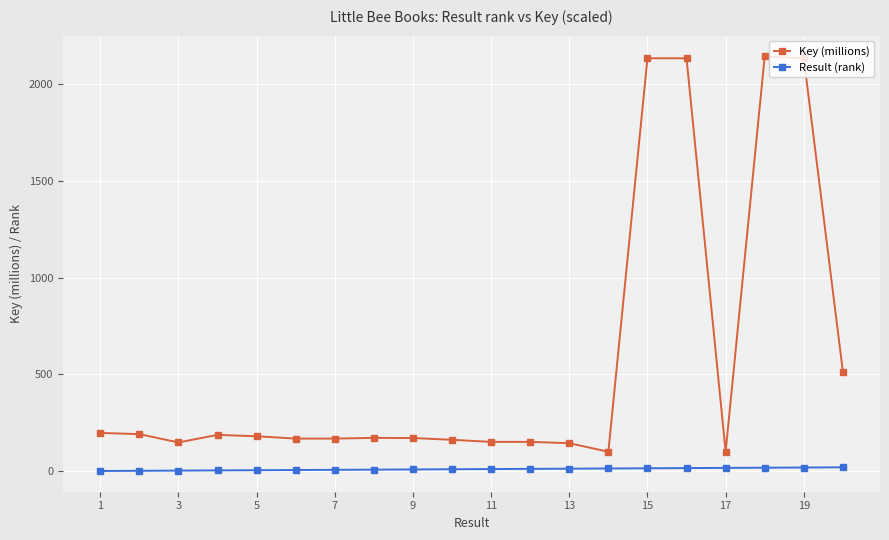

What is the sum of all Key (millions) values?

11448.9